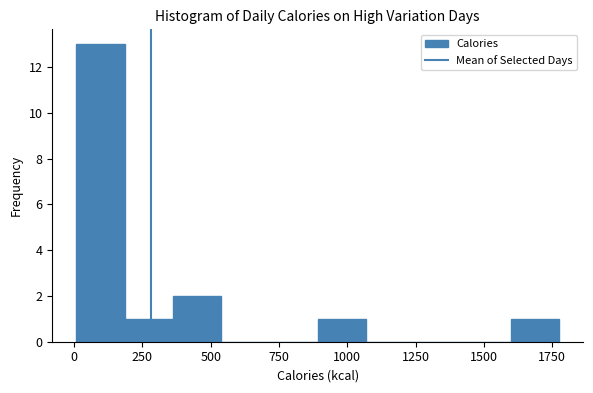

Around what value on the x-axis is the tallest bar? Give the approximate position of its centre, as read against the axis.

100